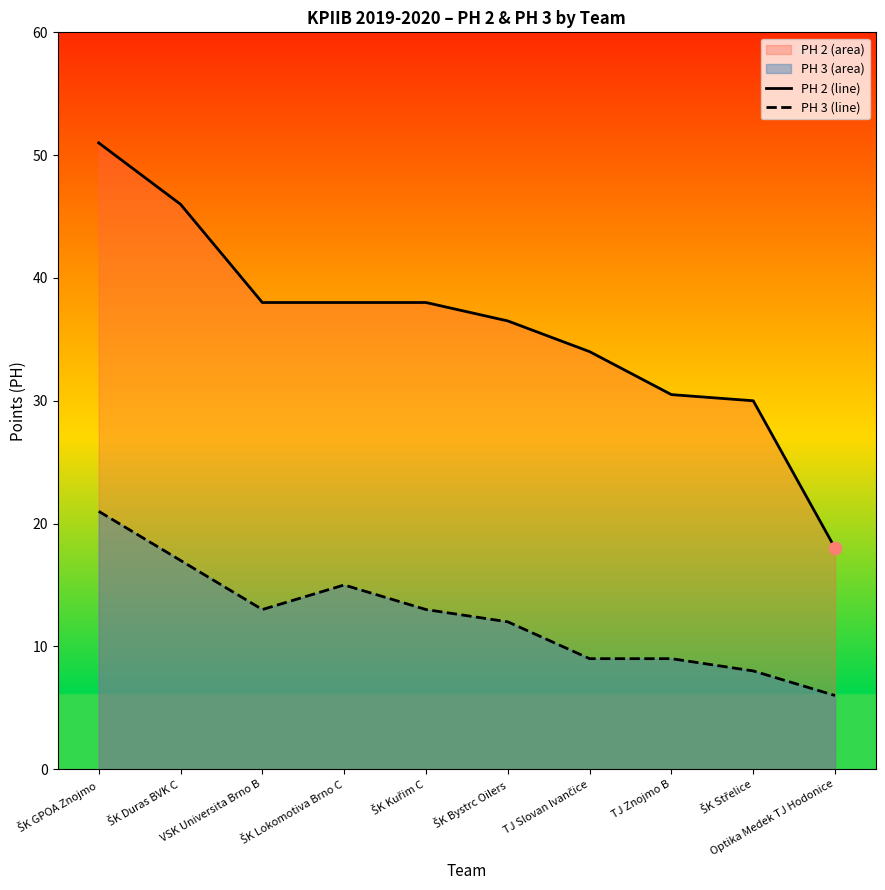

At which category is the sum across all series the highest?

ŠK GPOA Znojmo